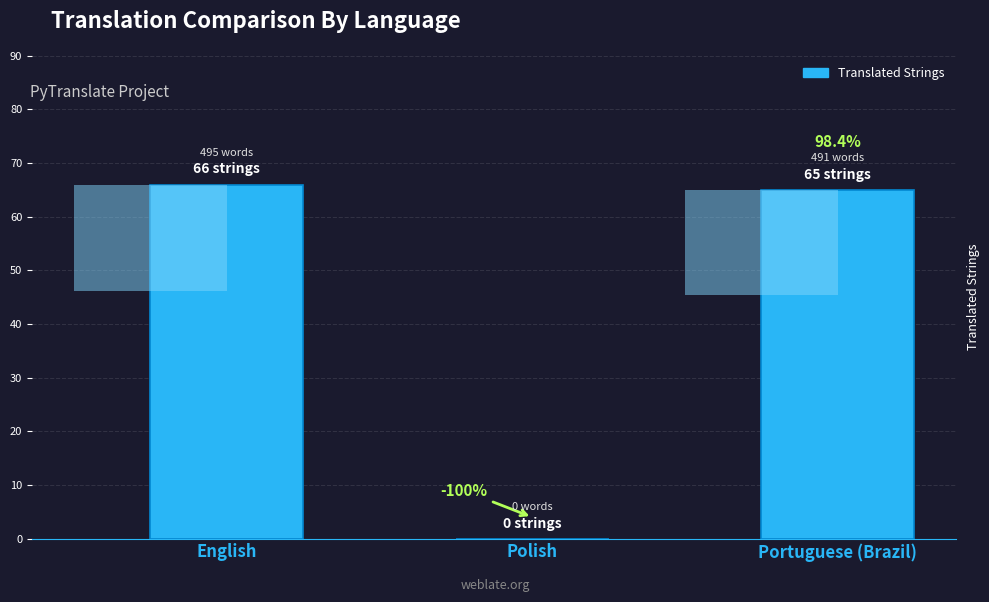

True or false: the data shows 115 at English.

False